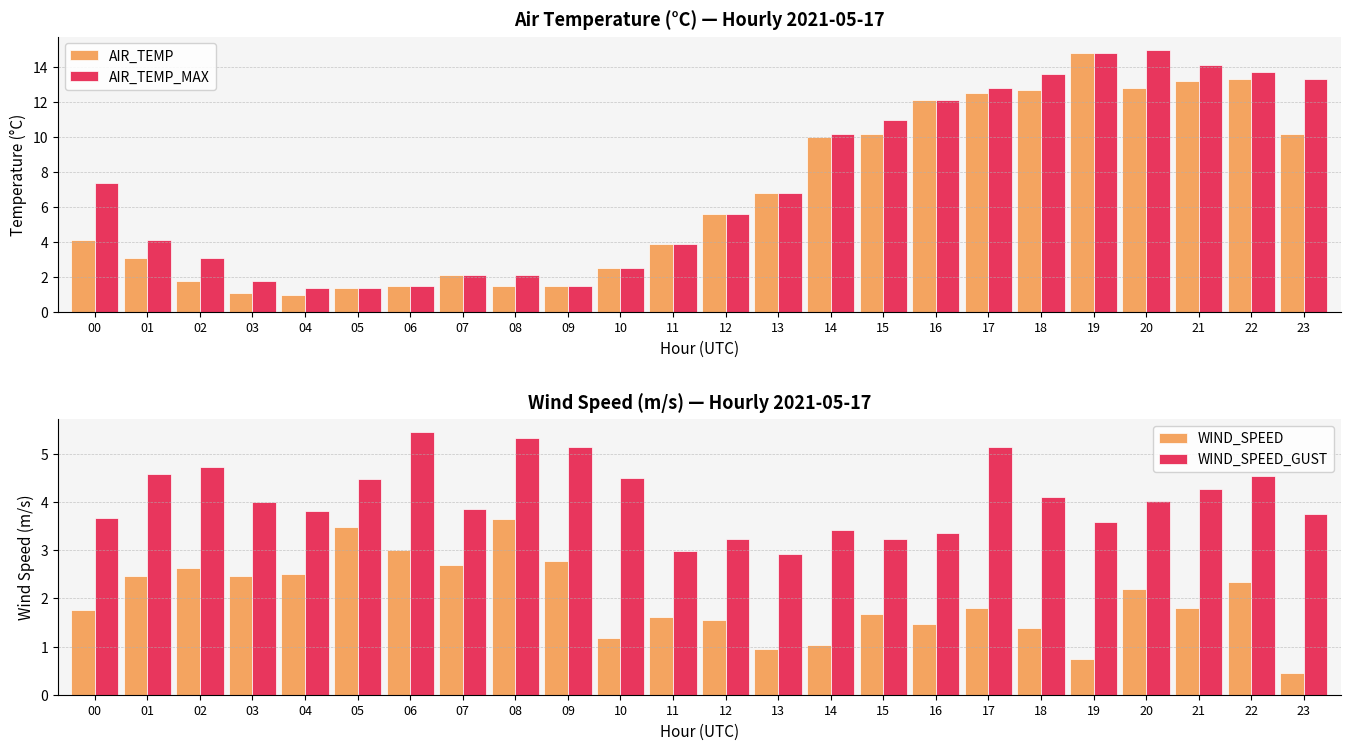

Which category has the highest value in the AIR_TEMP_MAX series?

20